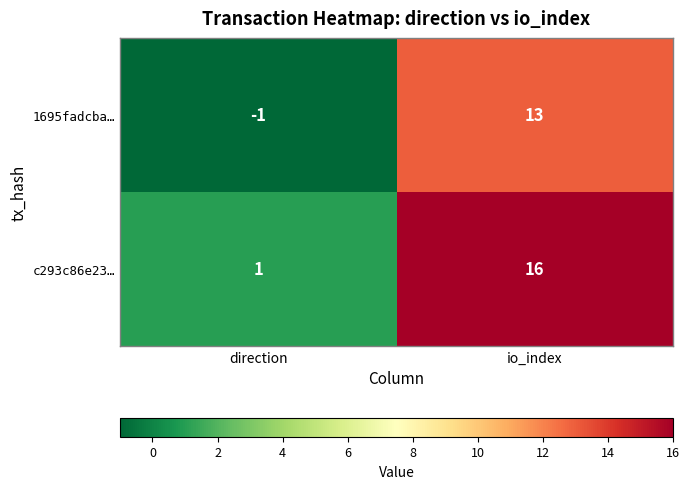

What is the sum of all 1695fadcba… values?

12